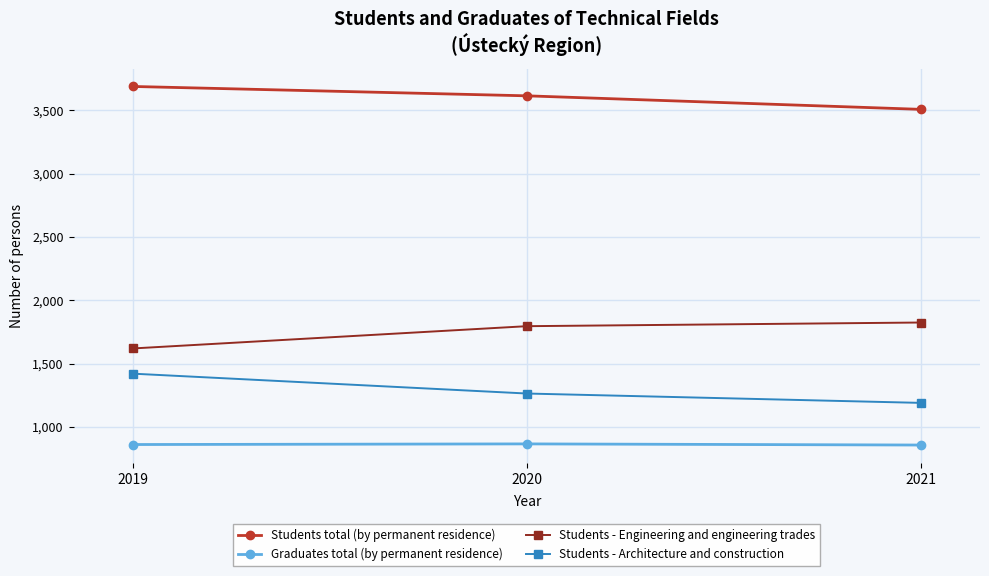

Where is Students - Architecture and construction nearest to the value 1304?

2020